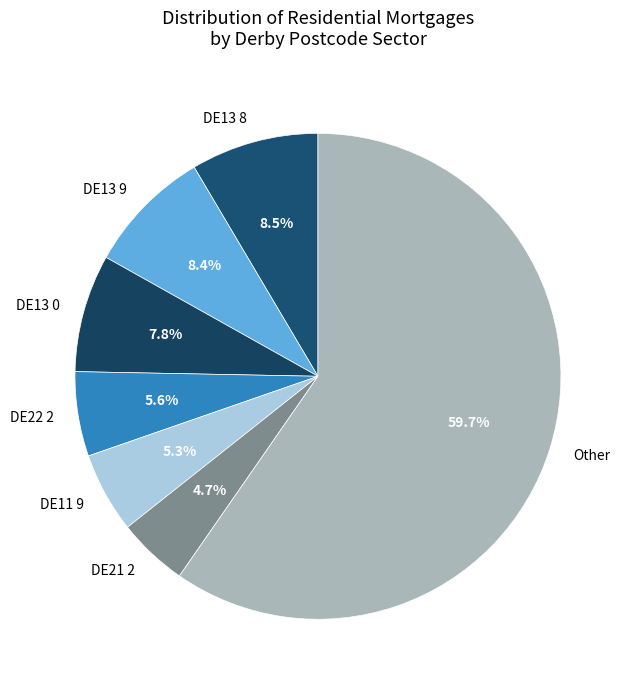

Between DE11 9 and DE13 8, which is larger?

DE13 8